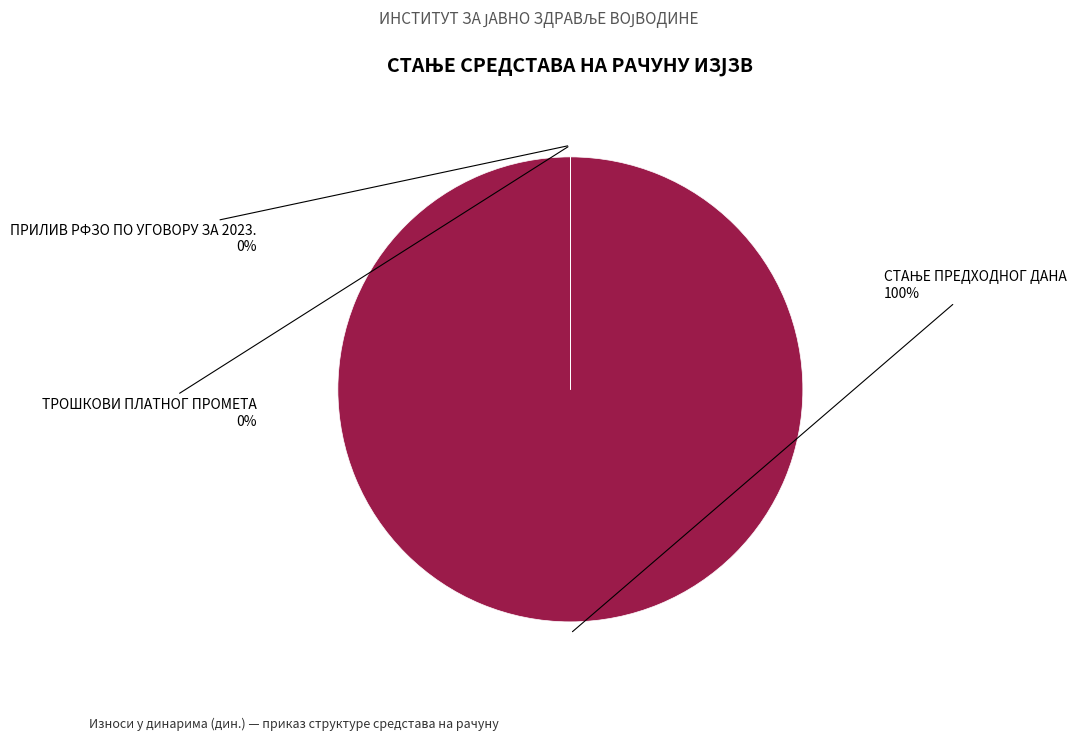

What is the smallest slice in the pie chart?

ТРОШКОВИ ПЛАТНОГ ПРОМЕТА